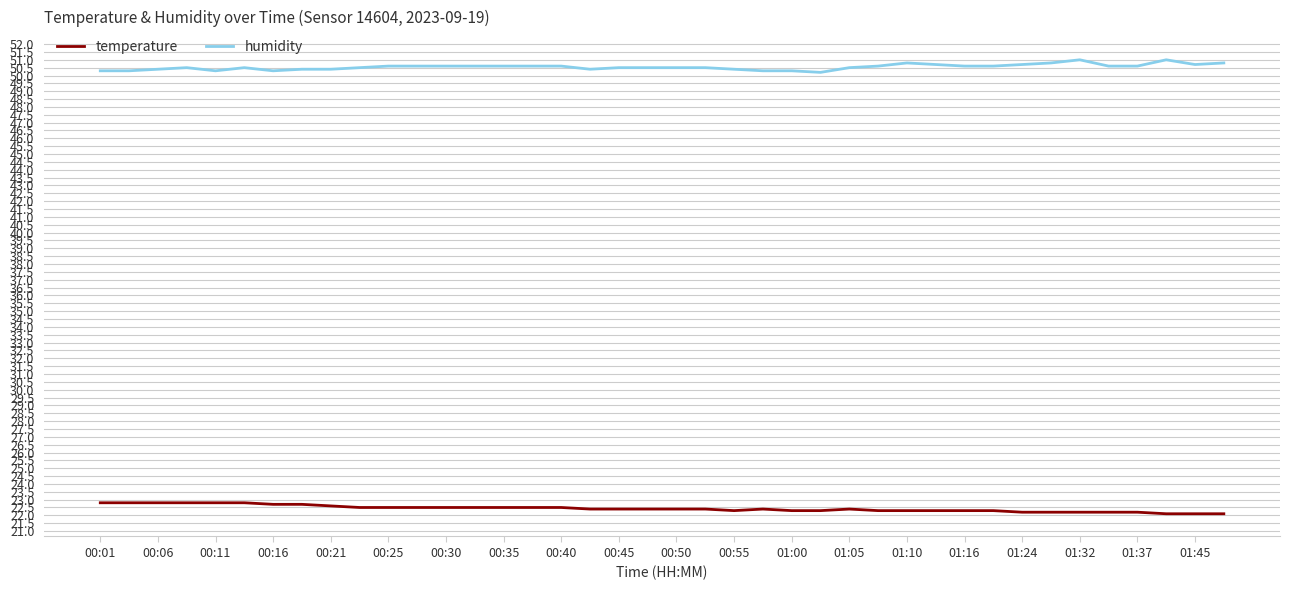

List the series in order of their overall mean, highest first.

humidity, temperature